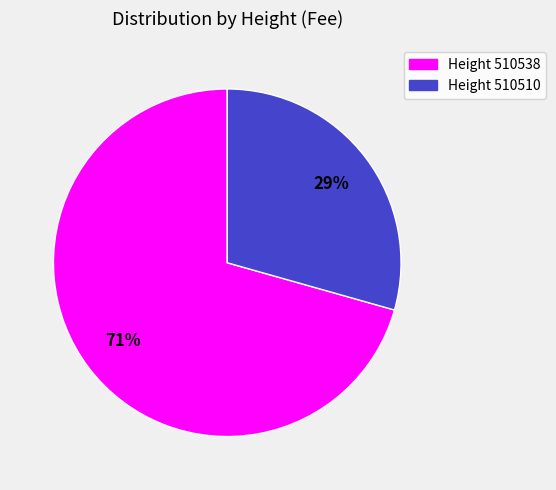

To the nearest percent, what is the average slice percentage?

50%